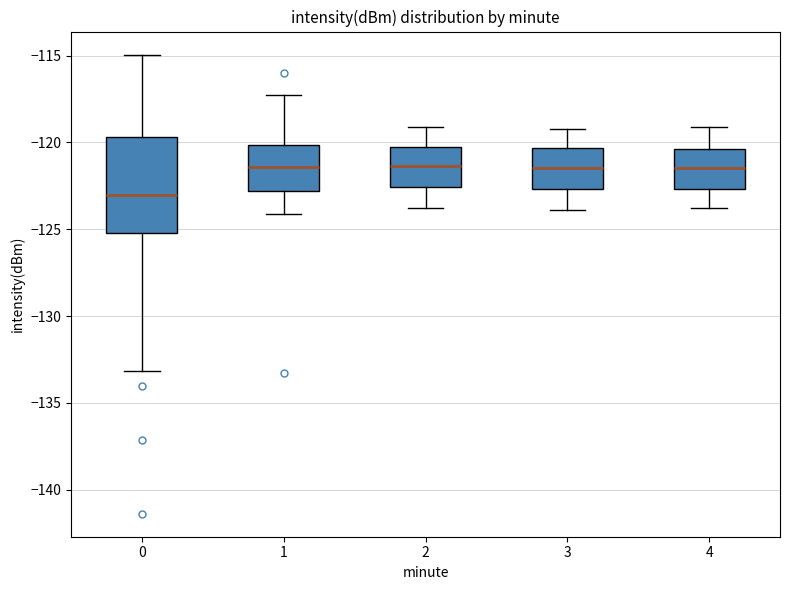

Which box has the lowest median line?

0